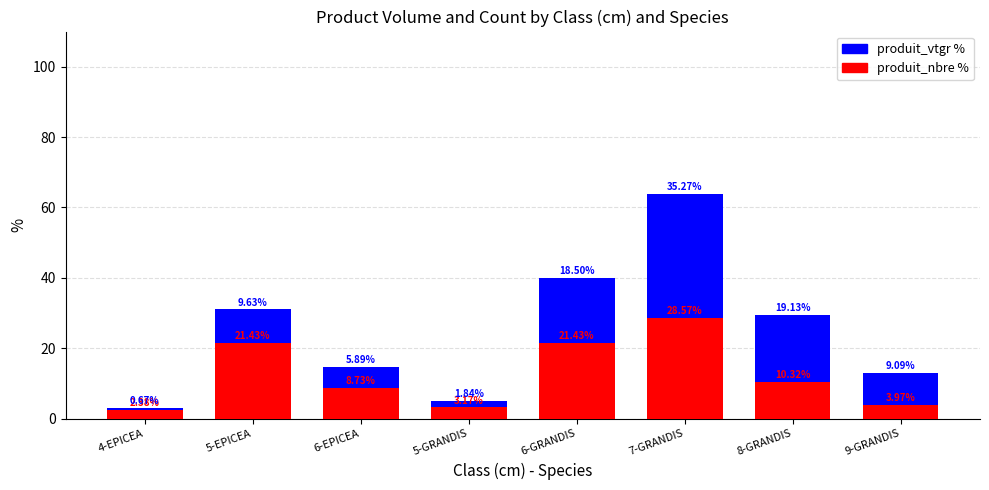

Reading right to left, extract all data points from this chart.

No Claim: 13.1	29.4	63.8	39.9	5.0	14.6	31.1	3.0
Claim: 4.0	10.3	28.6	21.4	3.2	8.7	21.4	2.4